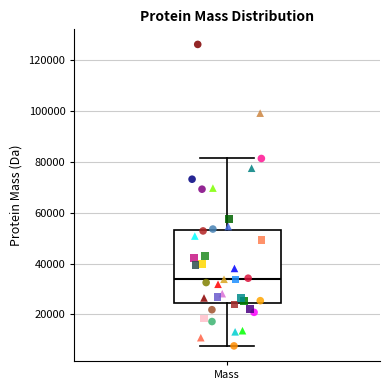

Where does the upper whisker of the box for Mass end on the y-axis? The values are not printed on the chart, so give them approximately, as read against the axis.

82000